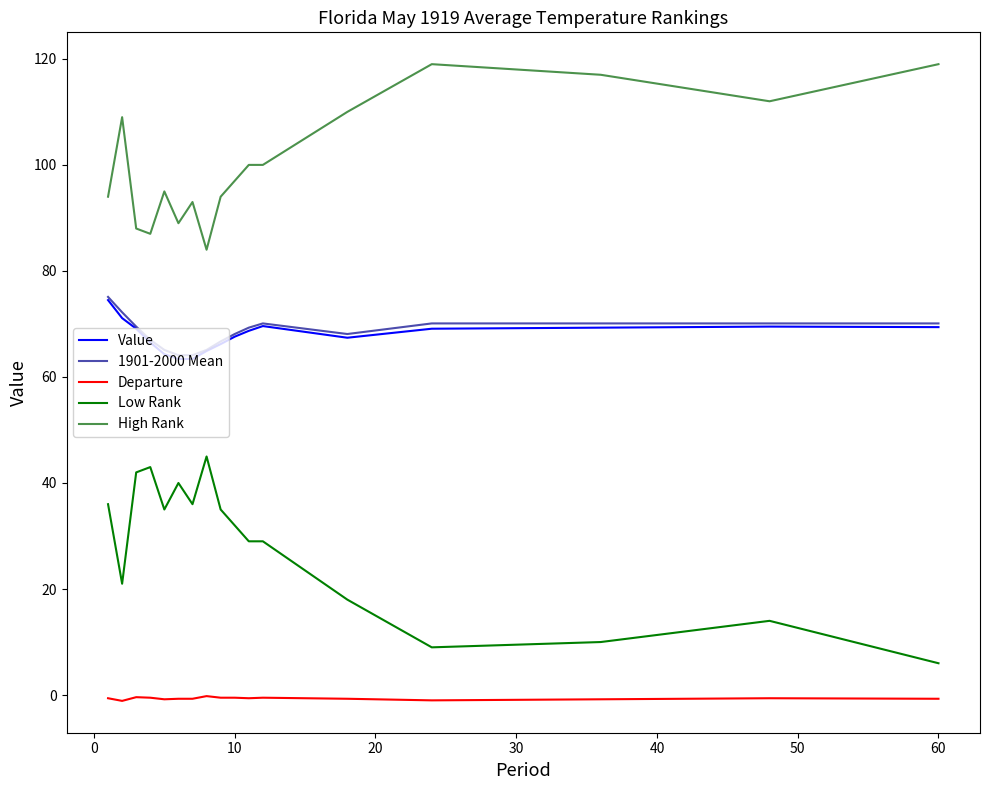

True or false: Low Rank has more than 2 interior local peaks.

True